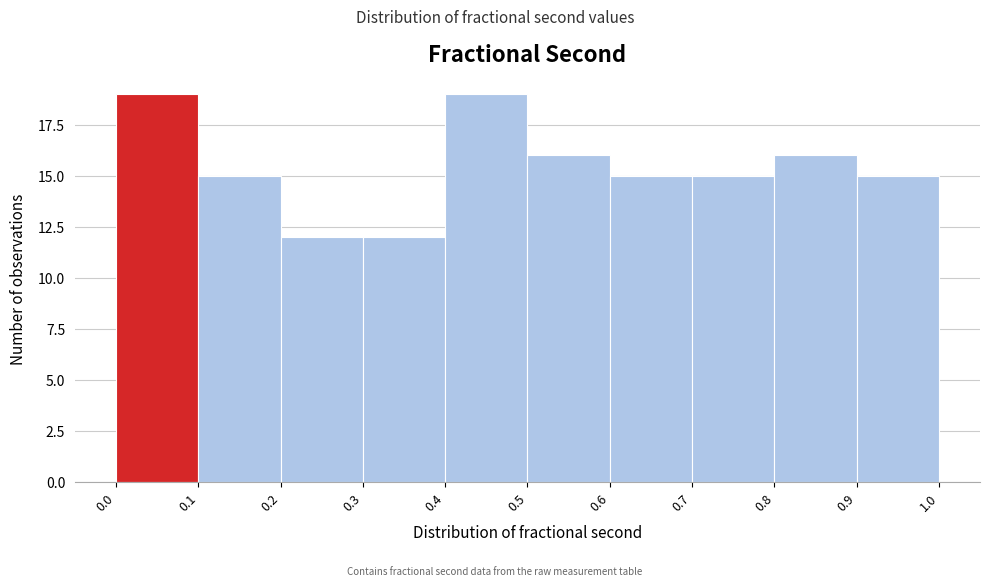

Reading left to right, transcribe this chart: for each bar, give the range it covers on the x-axis and its height. The values are not printed on the chart, so give them approximately, as read against the axis.

0.0 to 0.1: 19
0.1 to 0.2: 15
0.2 to 0.3: 12
0.3 to 0.4: 12
0.4 to 0.5: 19
0.5 to 0.6: 16
0.6 to 0.7: 15
0.7 to 0.8: 15
0.8 to 0.9: 16
0.9 to 1.0: 15